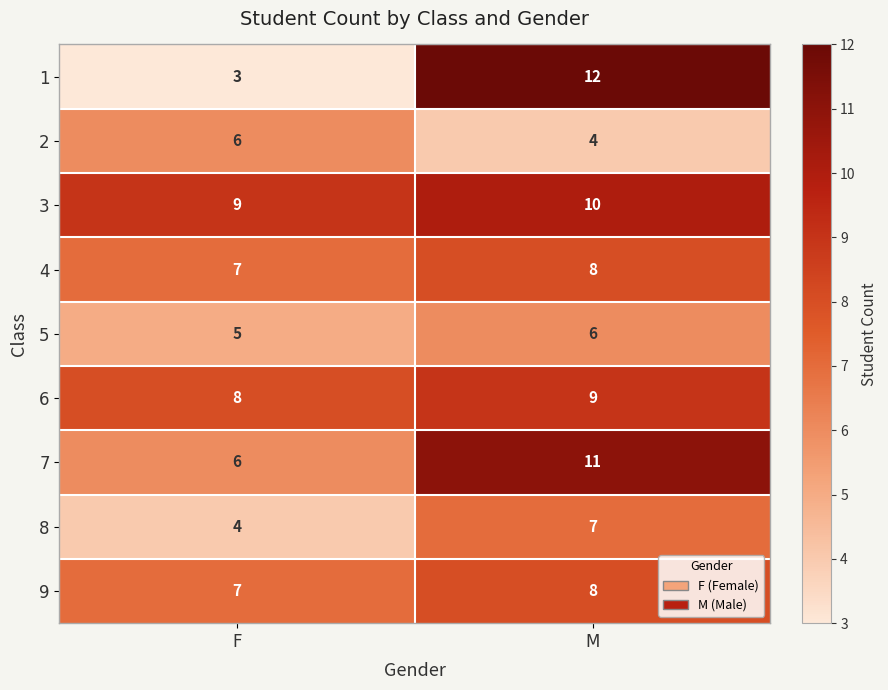

What is the sum of all 7 values?

17